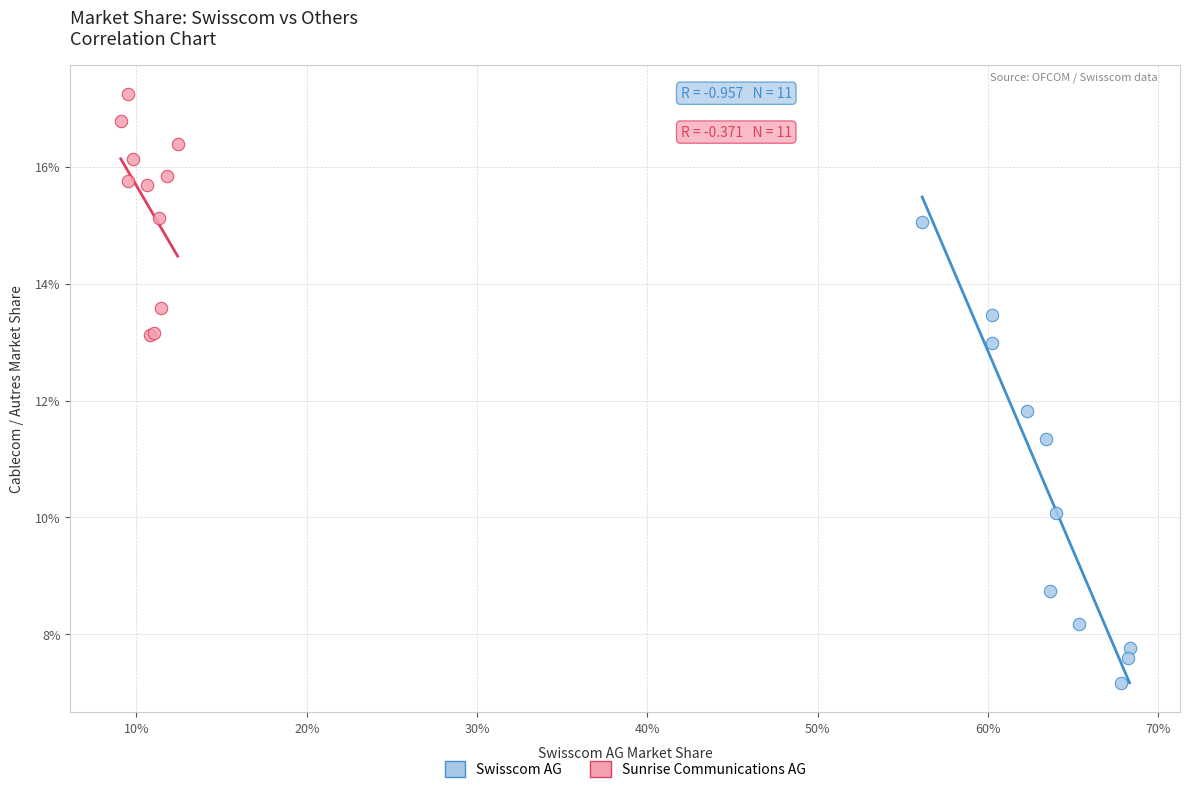

What are all the series names shown in the legend?

Swisscom AG, Sunrise Communications AG